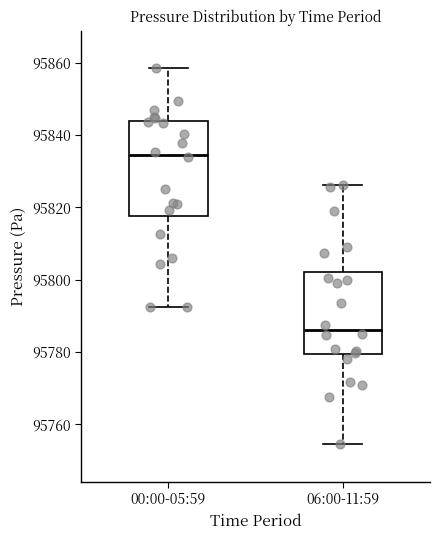

Which box has the highest median line?

00:00-05:59